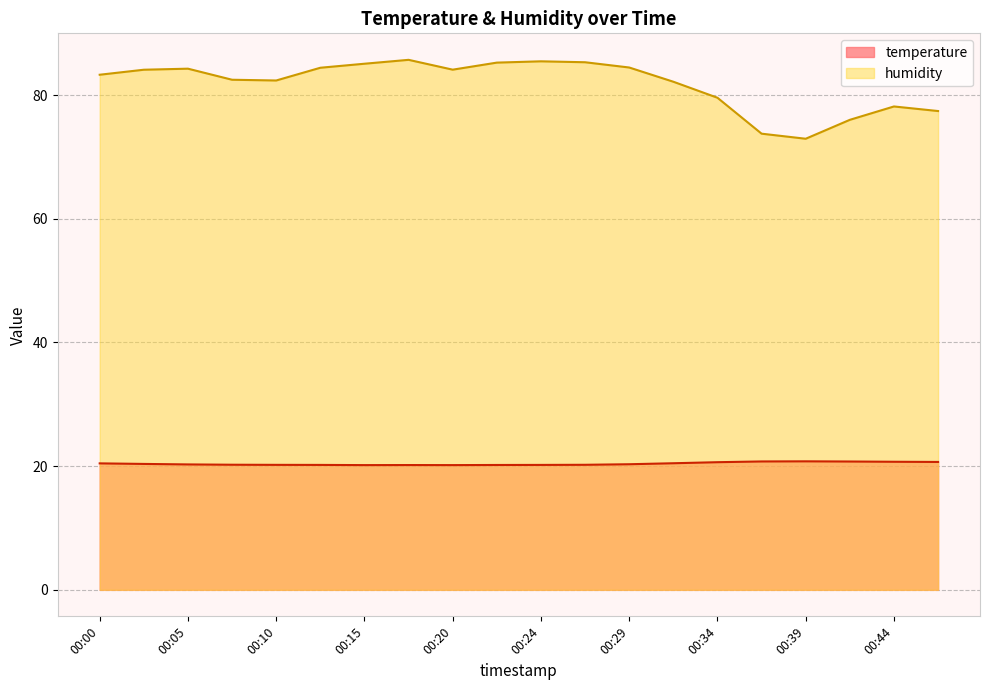

What are all the series names shown in the legend?

temperature, humidity